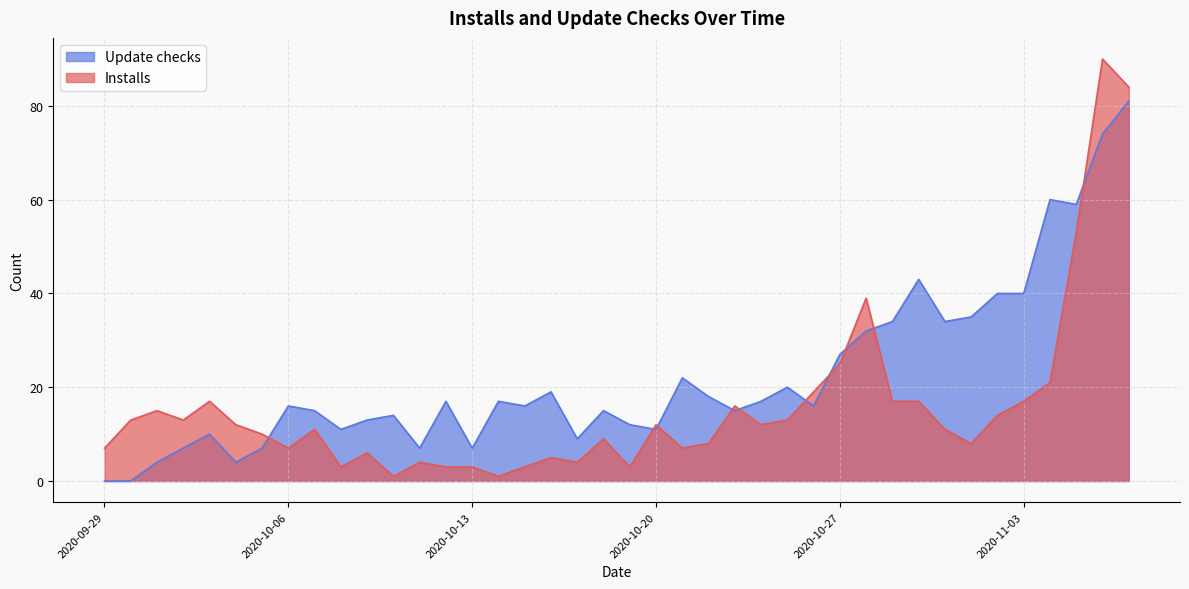

How many values in the Installs series are below 12?

20